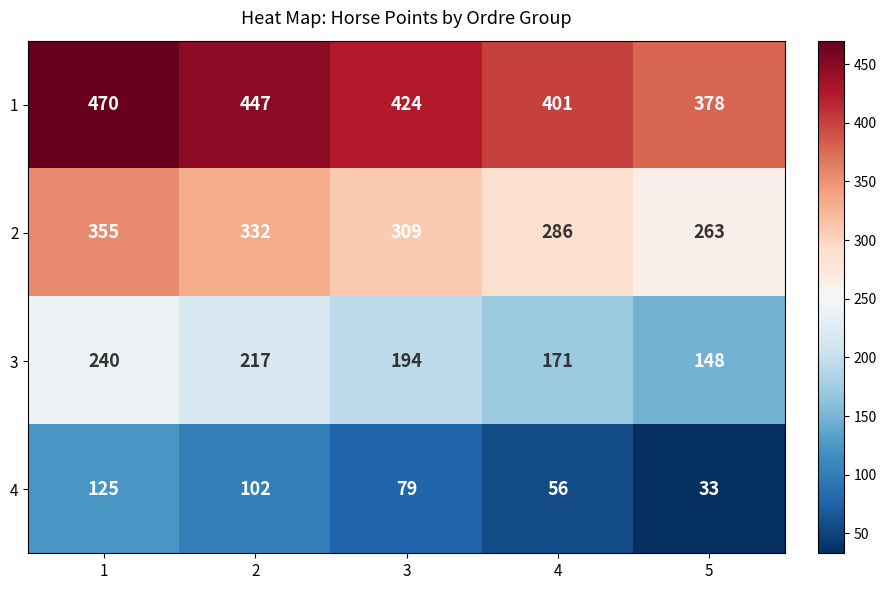

How many distinct data groups are displayed?

4